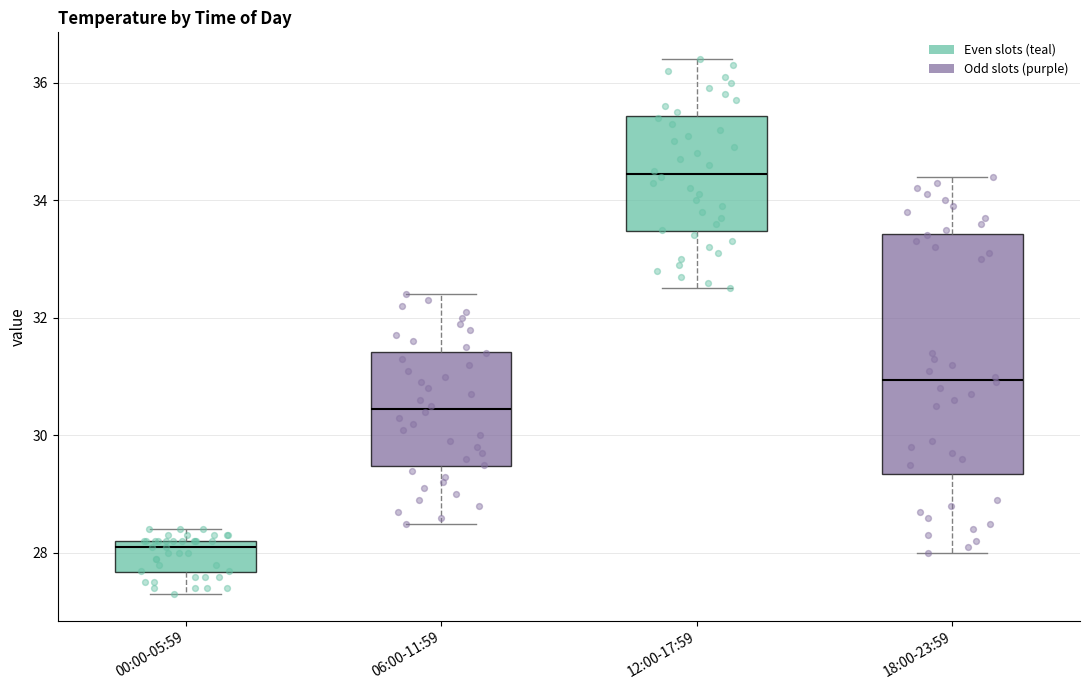

Where is the lower edge of the box for 18:00-23:59 on the y-axis? The values are not printed on the chart, so give them approximately, as read against the axis.

29.4